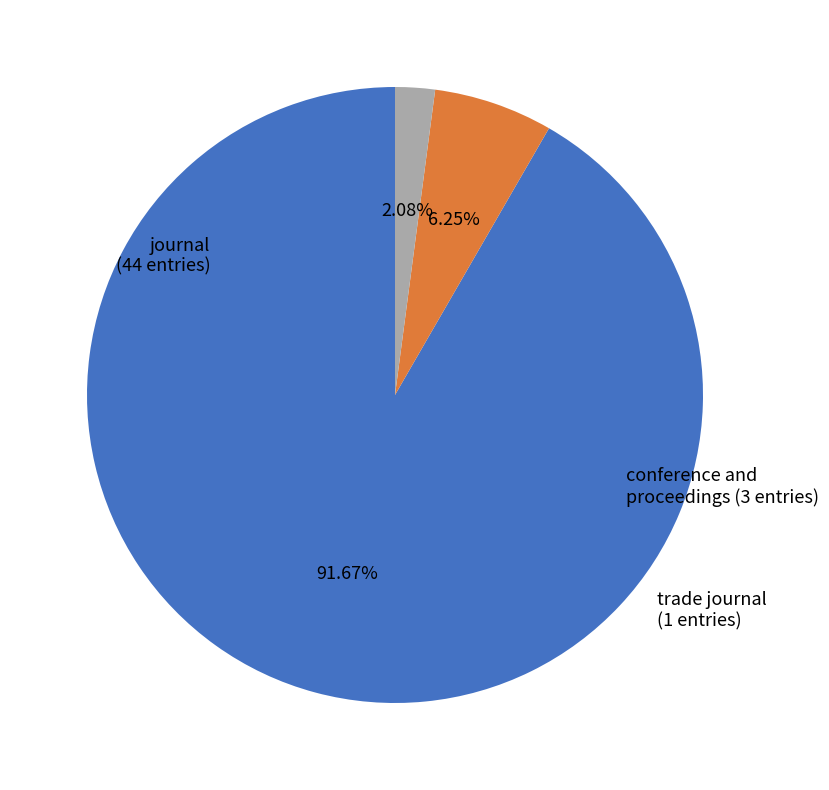

Does journal account for over 50% of the chart?

Yes